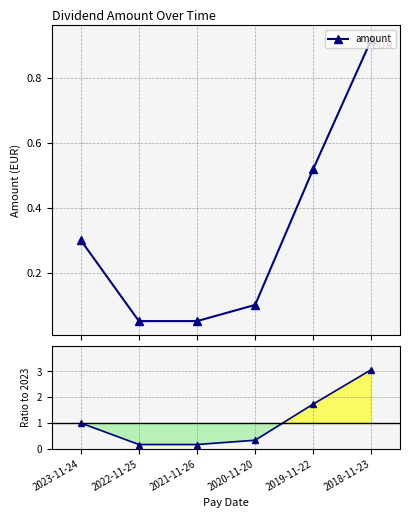

The chart shows a value of 1.5 at 2023-11-24. True or false?

False